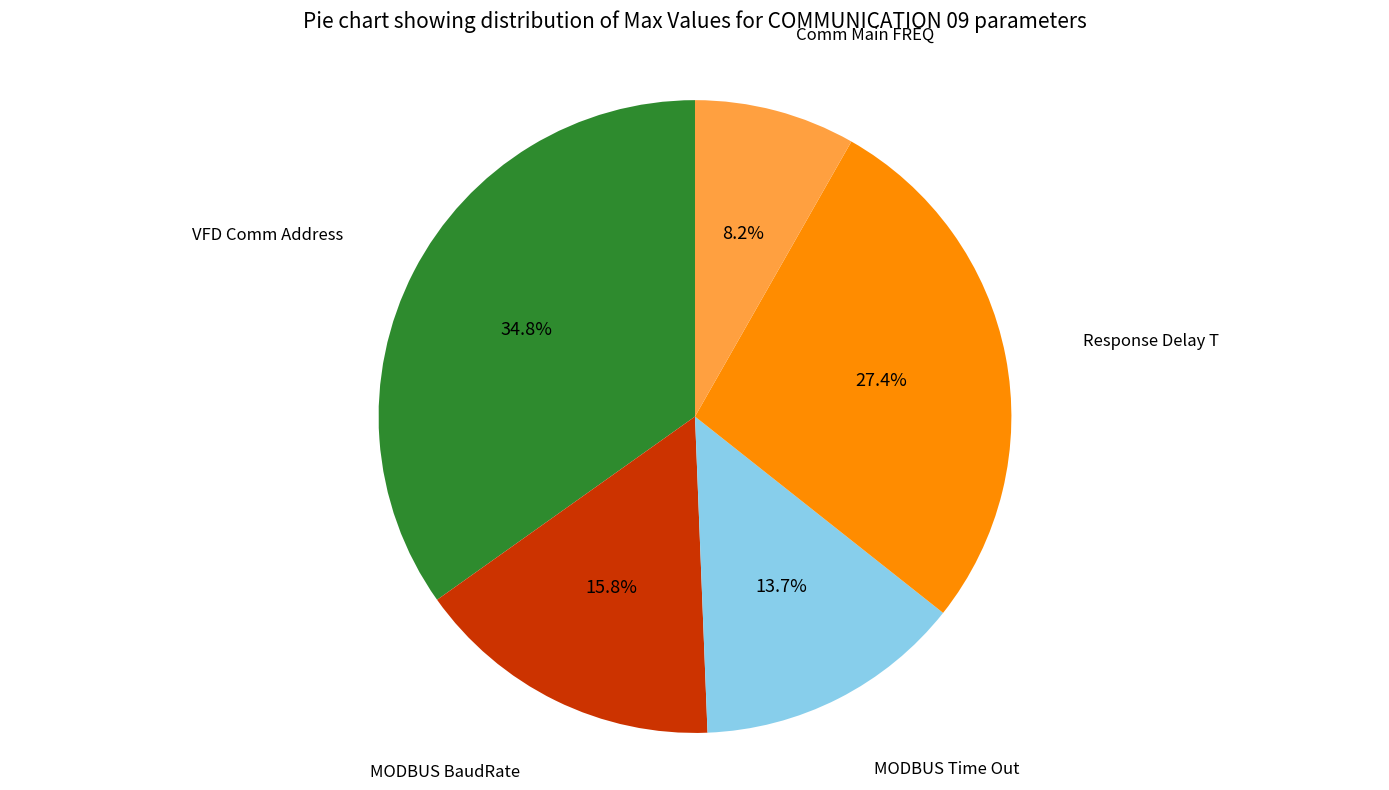

Is there a majority slice in this chart?

No